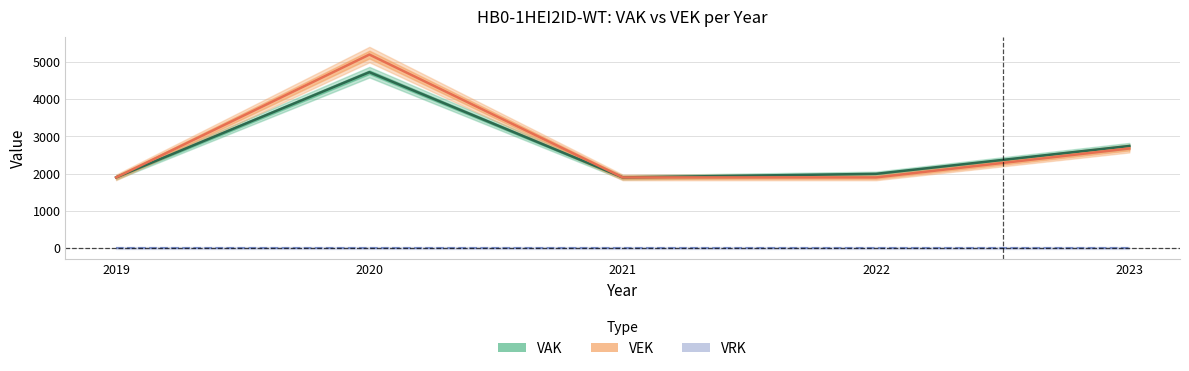

Which has a higher value, 2023 or 2022?

2023